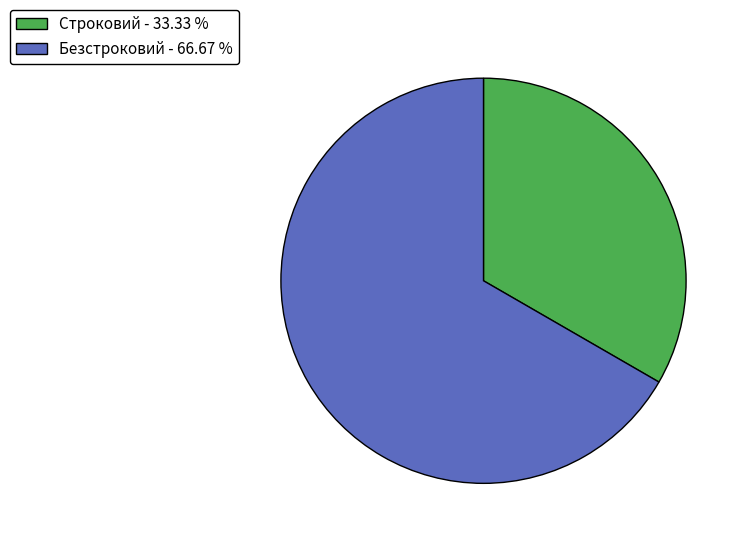

Which has a higher value, Безстроковий - 66.67 % or Строковий - 33.33 %?

Безстроковий - 66.67 %